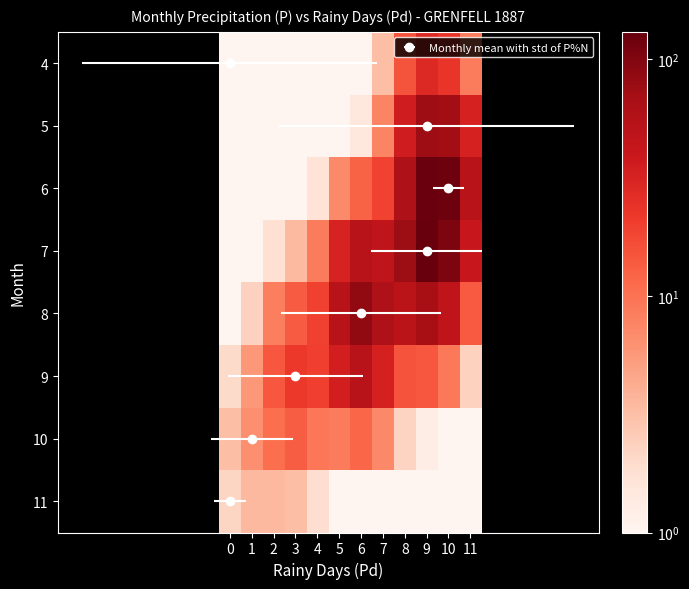

List the series in order of their peak value, highest first.

7, 6, 8, 5, 9, 4, 10, 11